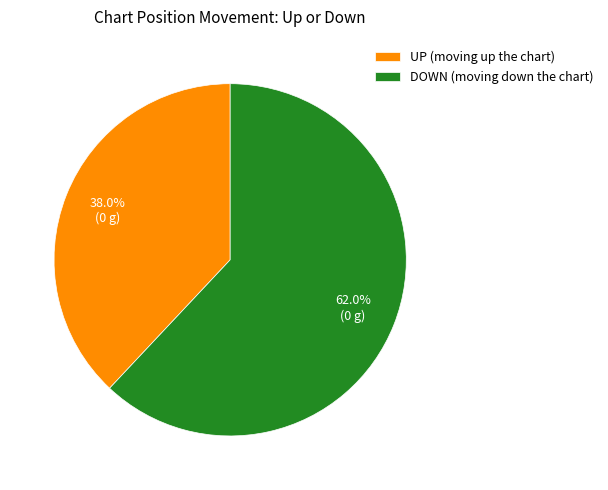

Which has a higher value, DOWN (moving down the chart) or UP (moving up the chart)?

DOWN (moving down the chart)